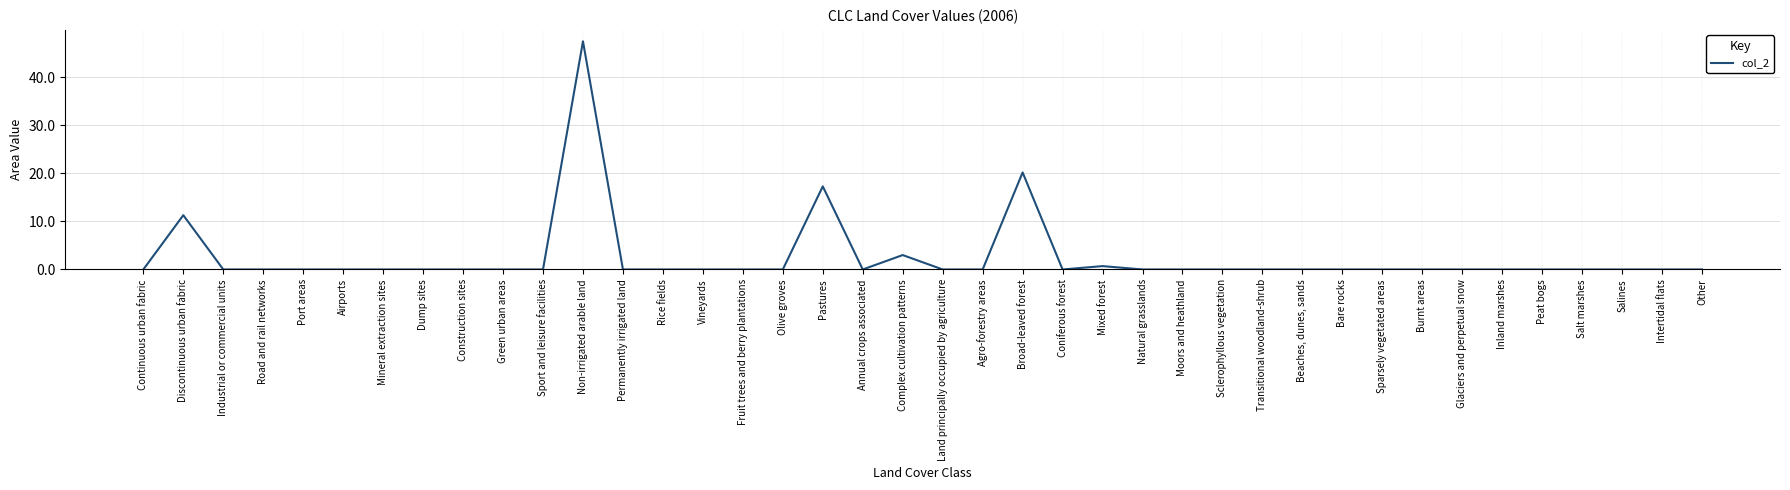

What is the sum of all values?

100.0